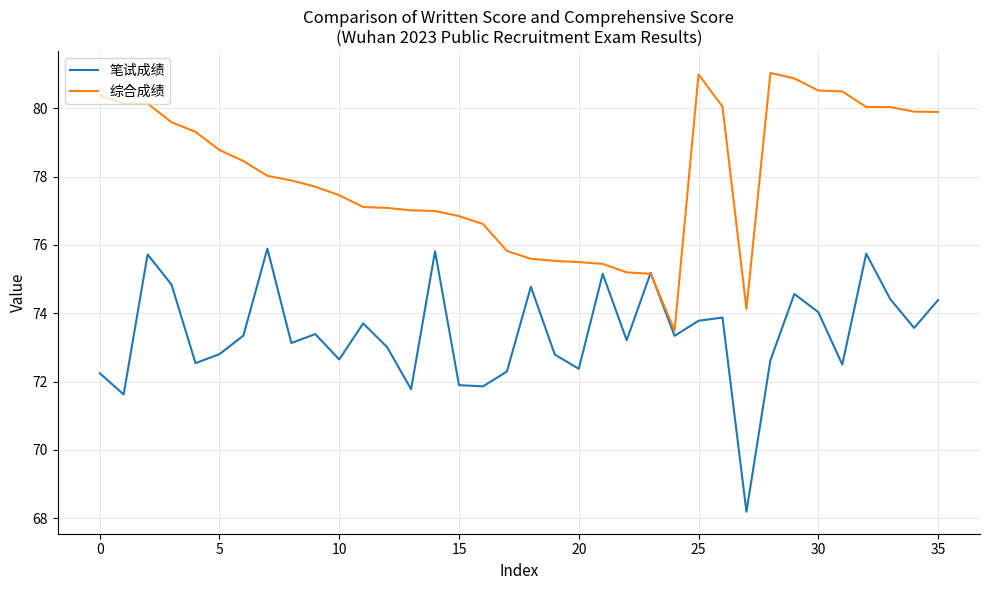

Which series has the largest total across all categories?

综合成绩